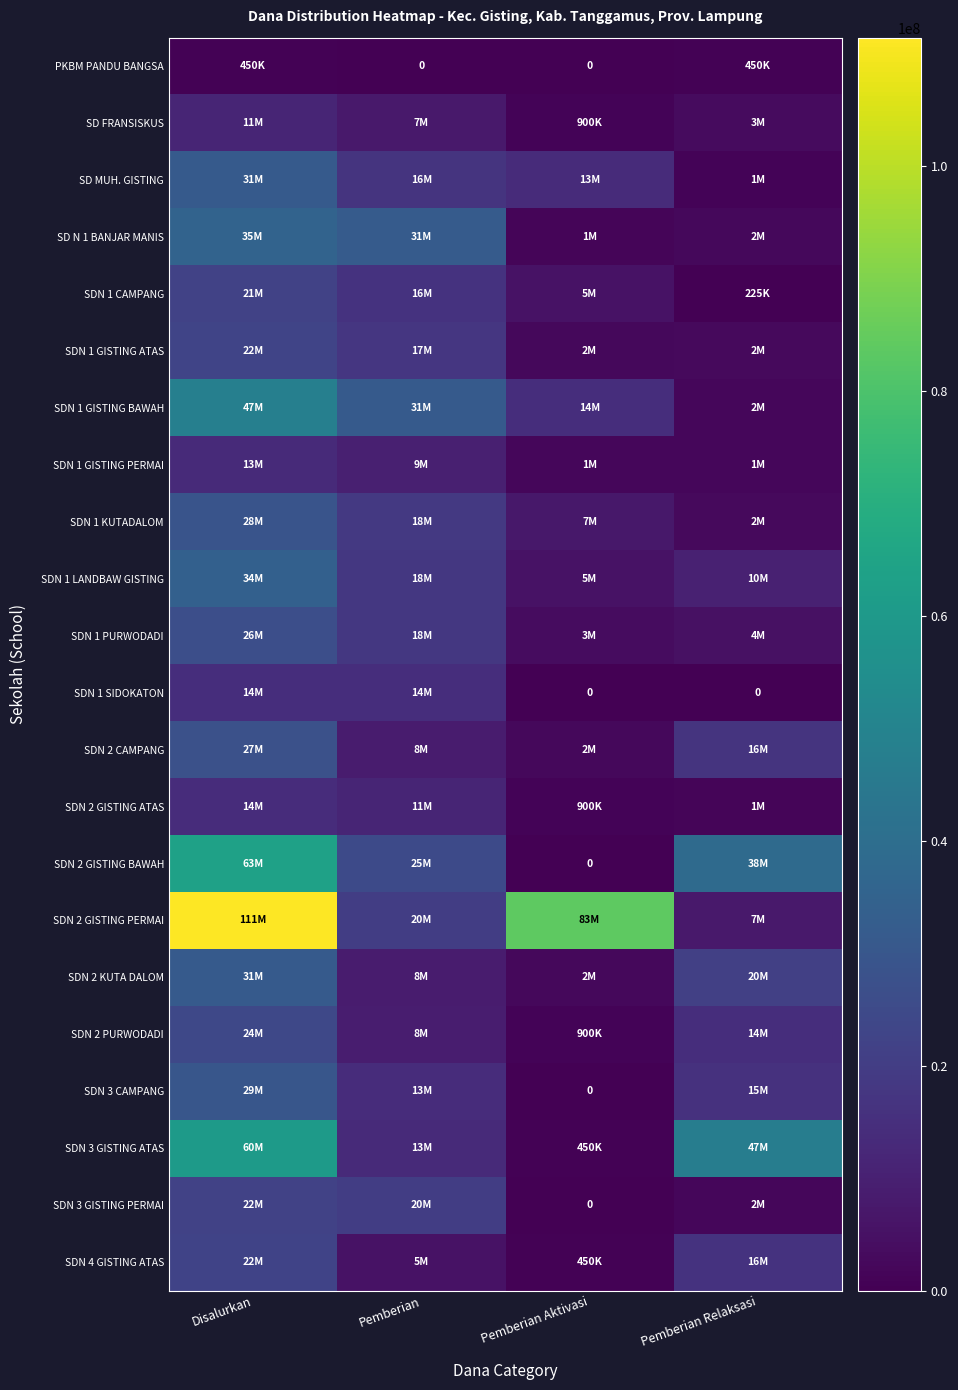

Which series changed the most between Disalurkan and Pemberian?

SDN 2 GISTING PERMAI